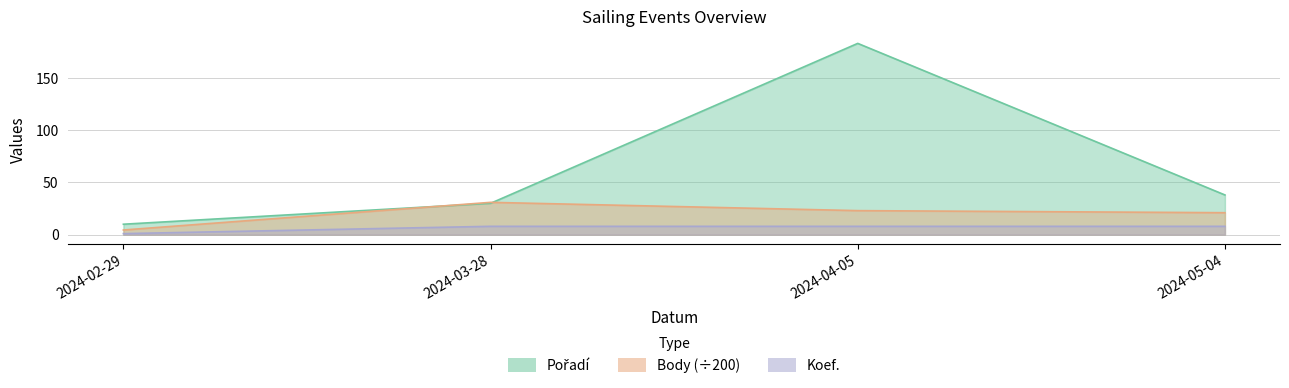

Is it true that Koef. equals 3.5 at 2024-03-28?

False